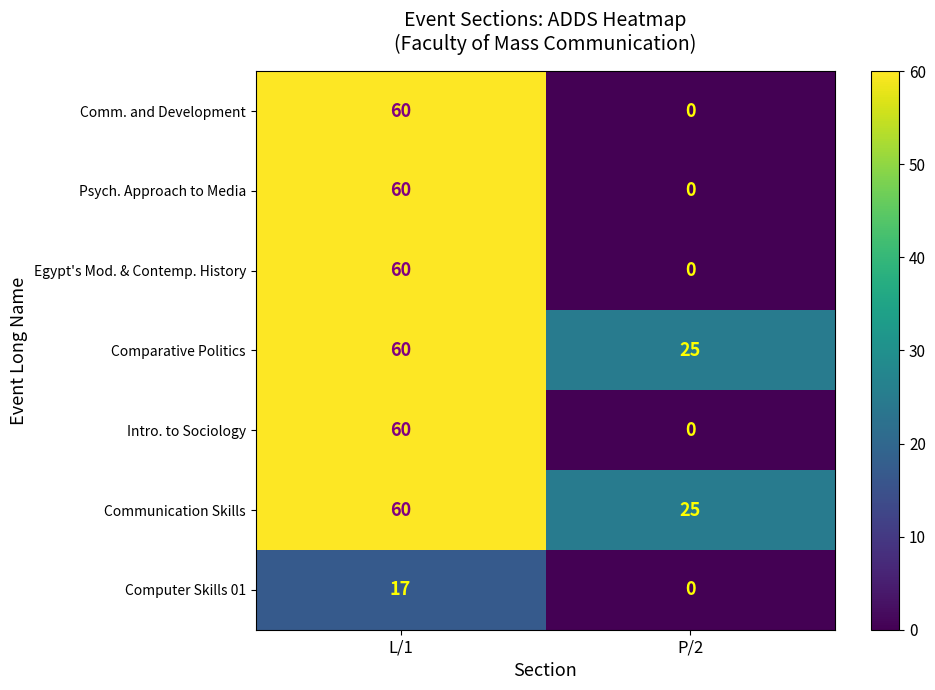

List the labels in order of Comm. and Development value, largest first.

L/1, P/2